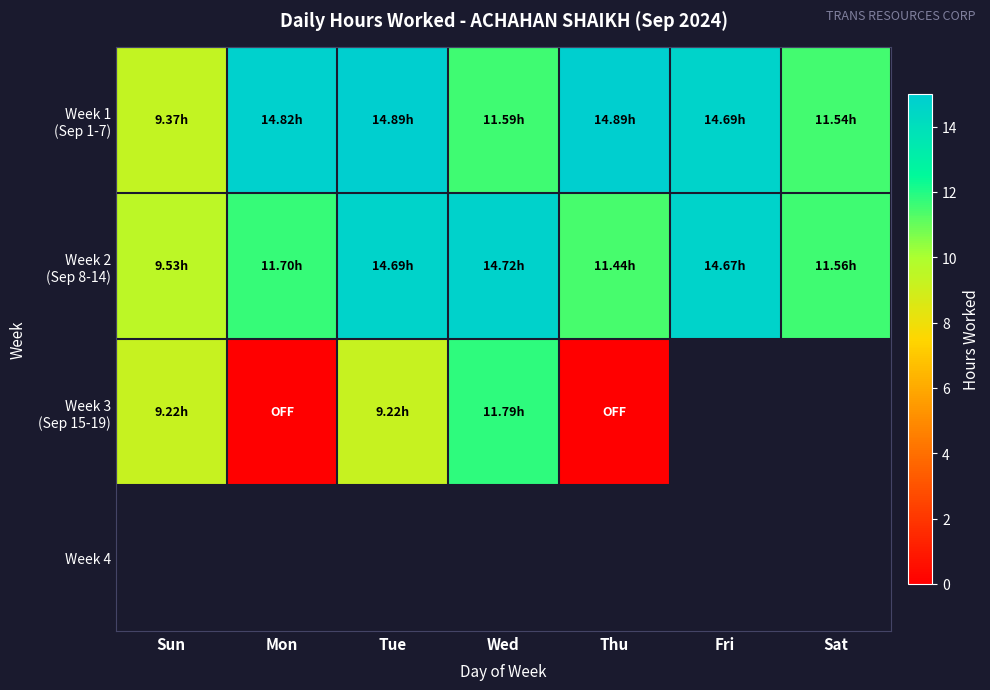

How many values in Week 3 (Sep 15-19) are above zero?

3